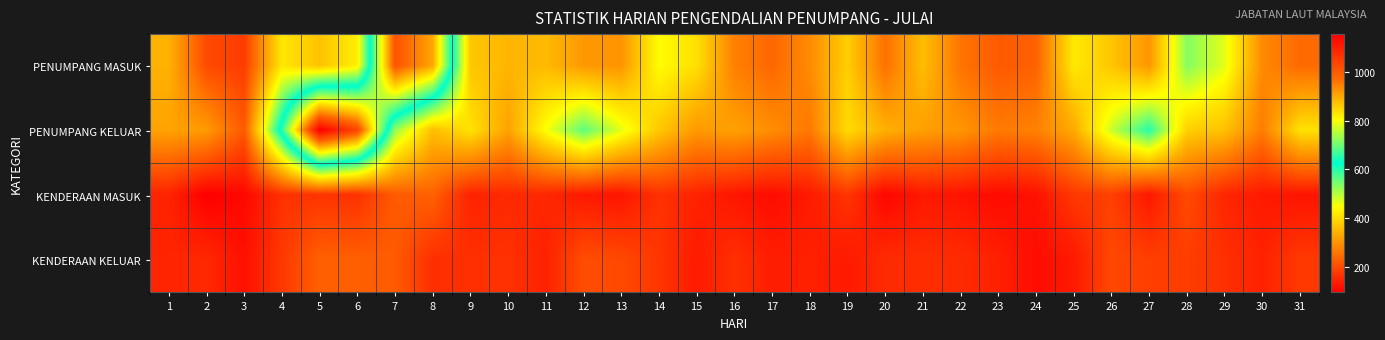

What is the maximum value shown in the chart?

1155